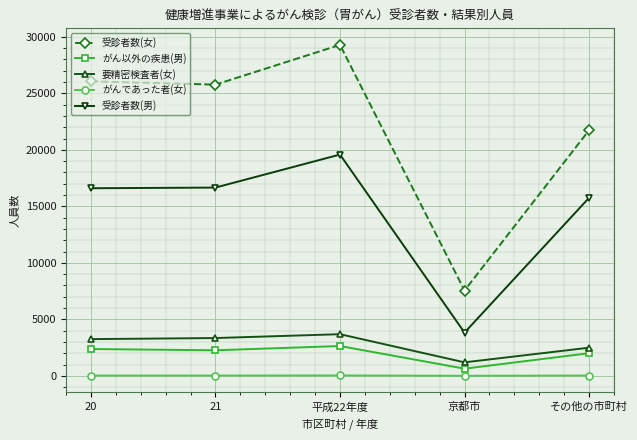

How many values in the がん以外の疾患(男) series are below 2263?

2